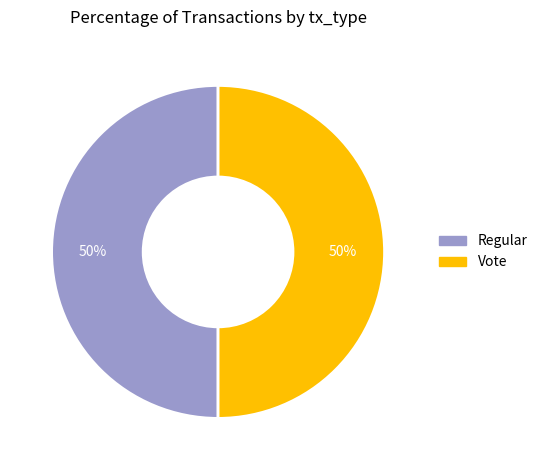

Combined, do Vote and Regular account for over 50%?

Yes